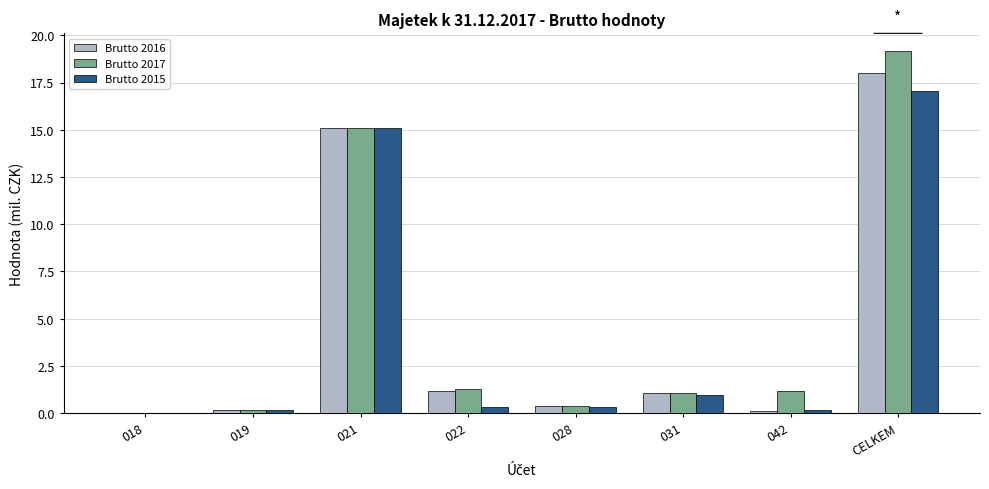

Is it true that Brutto 2016 equals 31.8 at CELKEM?

False